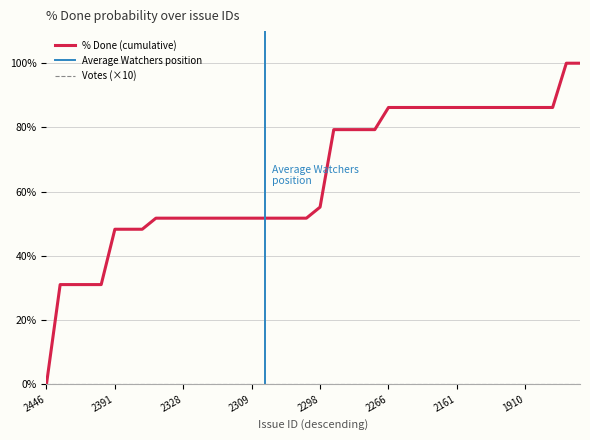

How many lines are shown in the chart?

3